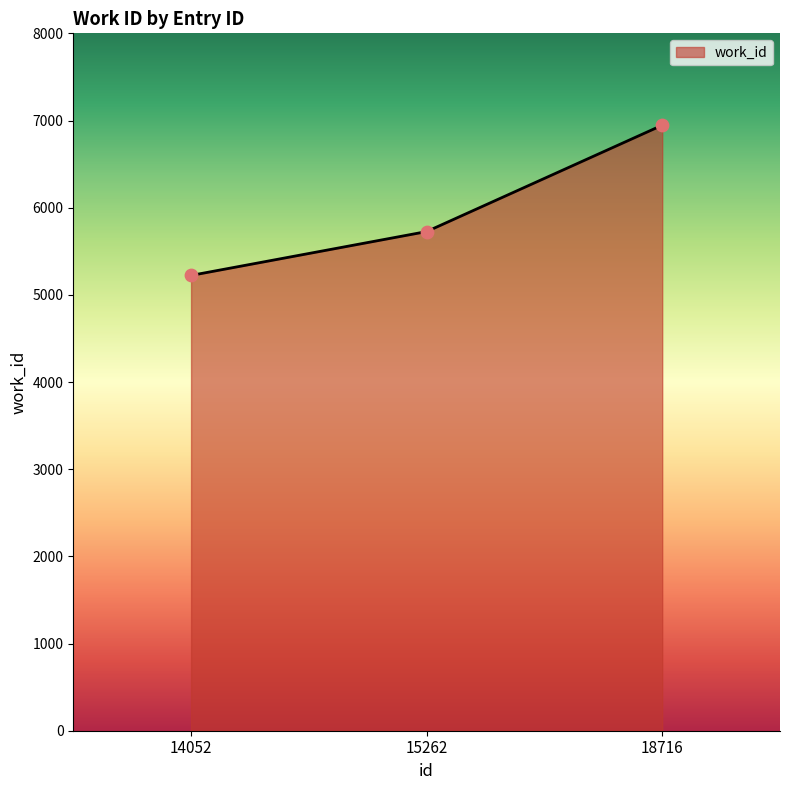

Approximately how many times larger is the value at 14052 compared to 18716?

0.8